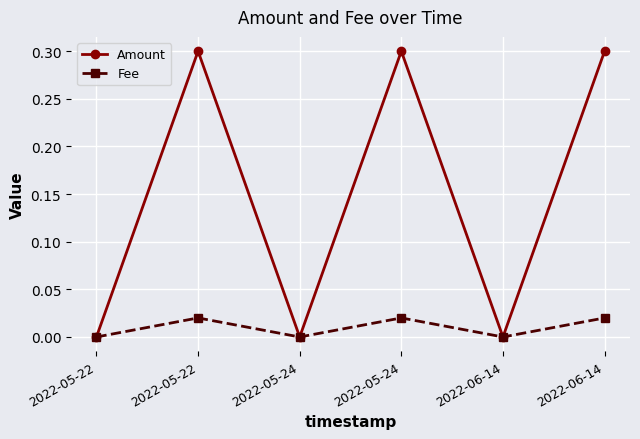

Is the value of Fee at 2022-06-14 greater than the value of Amount at 2022-05-22?

No